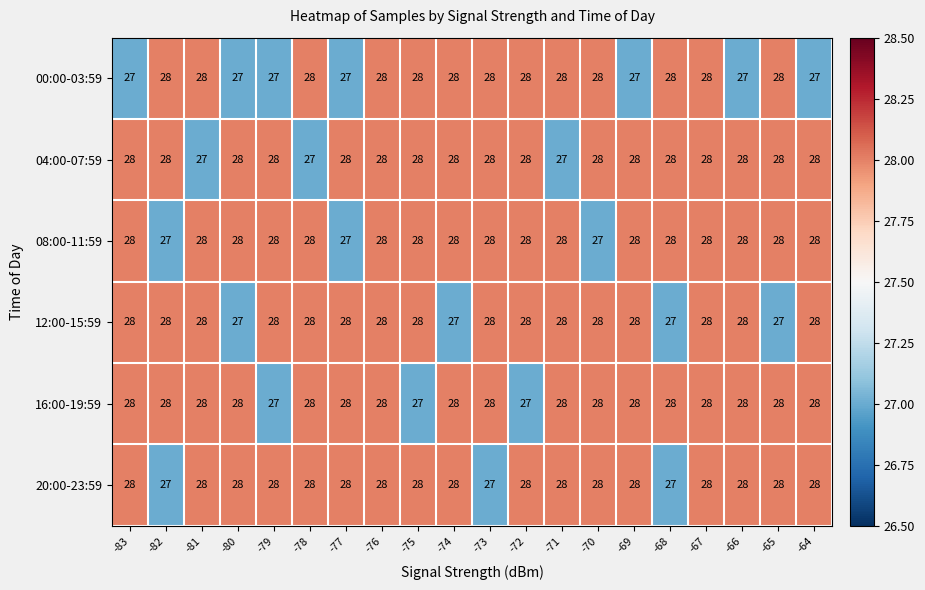

The value of 20:00-23:59 at -76 is 28. True or false?

True